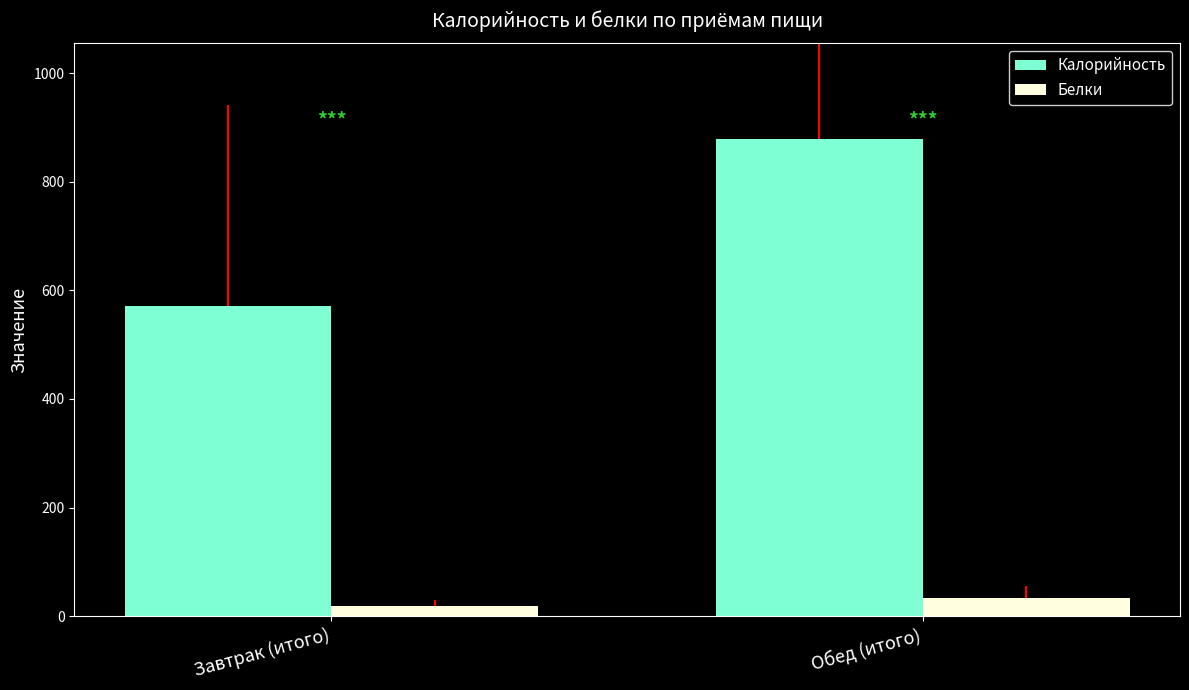

What is the label of the 1st bar from the right?

Обед (итого)